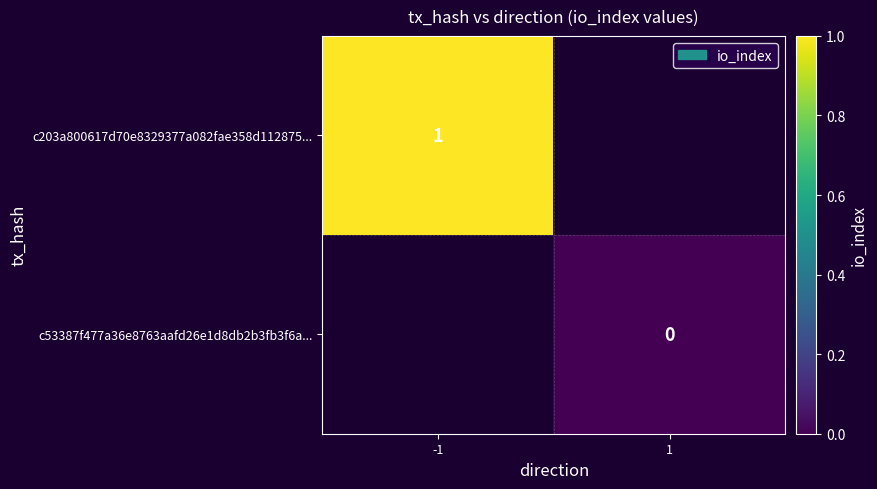

At how many categories does at least one series exceed 0?

1